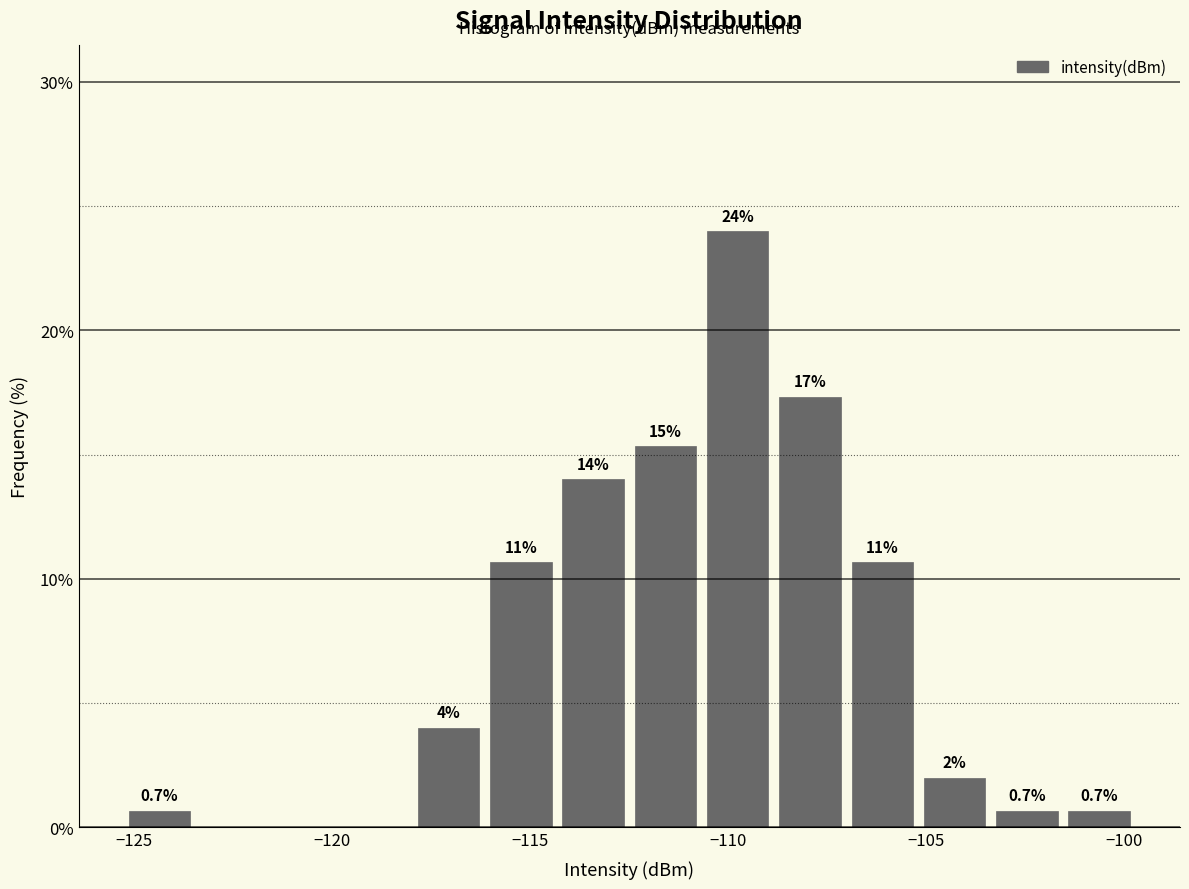

Around what value on the x-axis is the tallest bar? Give the approximate position of its centre, as read against the axis.

-110.0